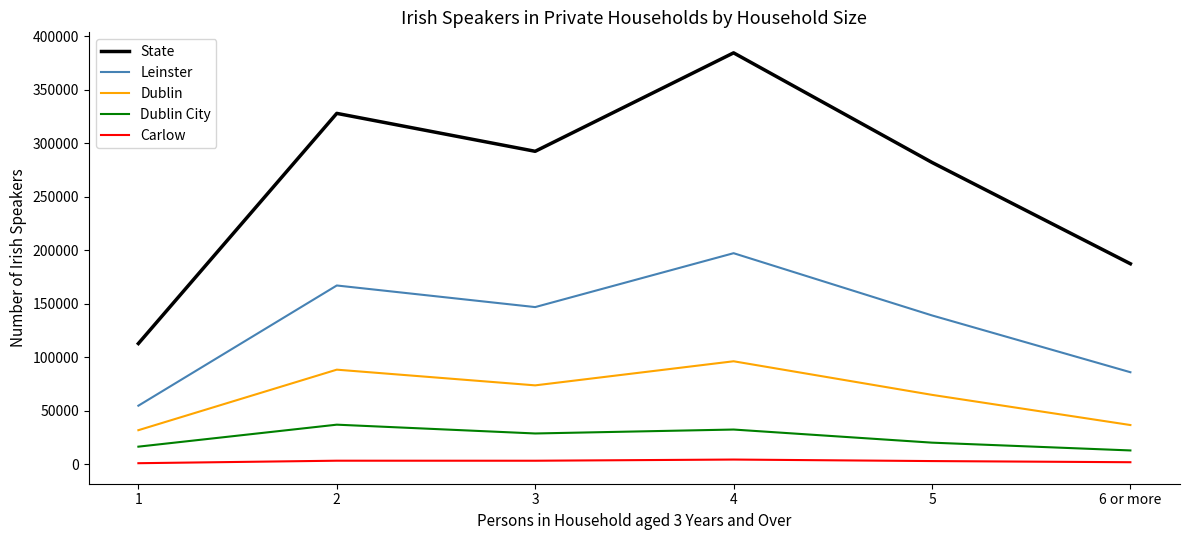

True or false: Leinster has a value of 197359 at 4.

True